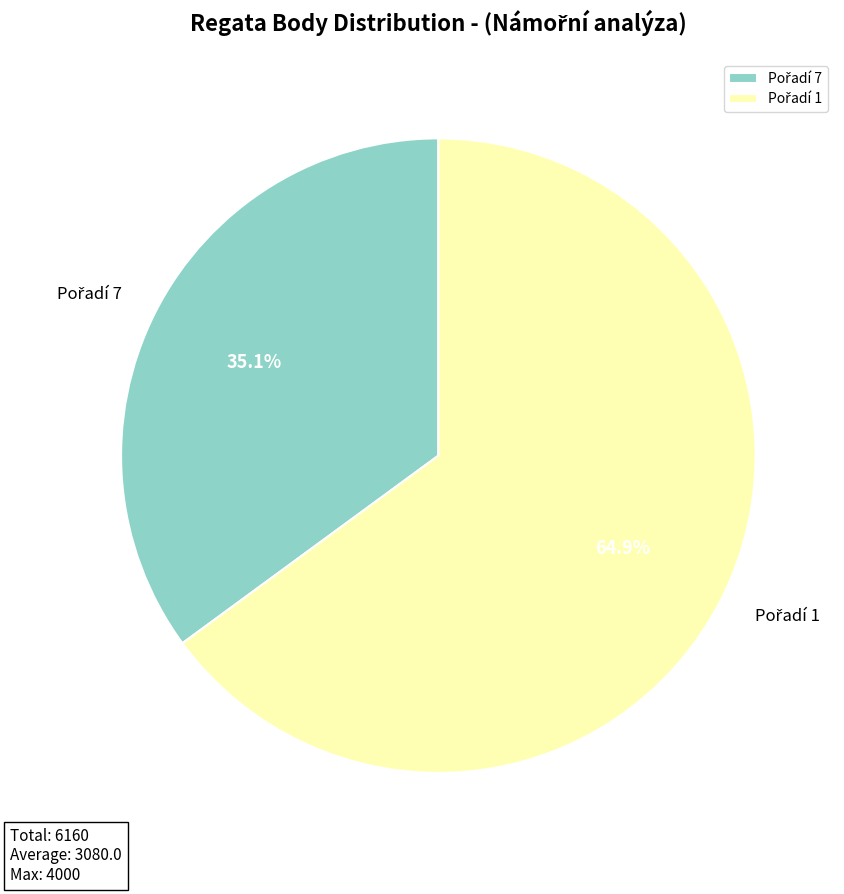

Is there a majority slice in this chart?

Yes